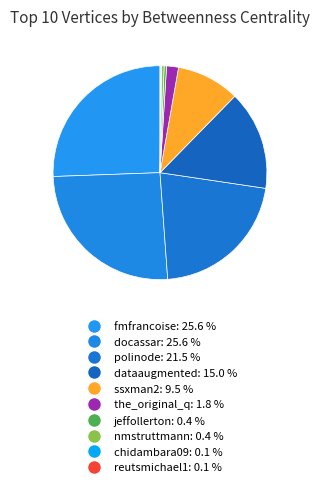

Is it true that chidambara09 is 0% of the pie?

True